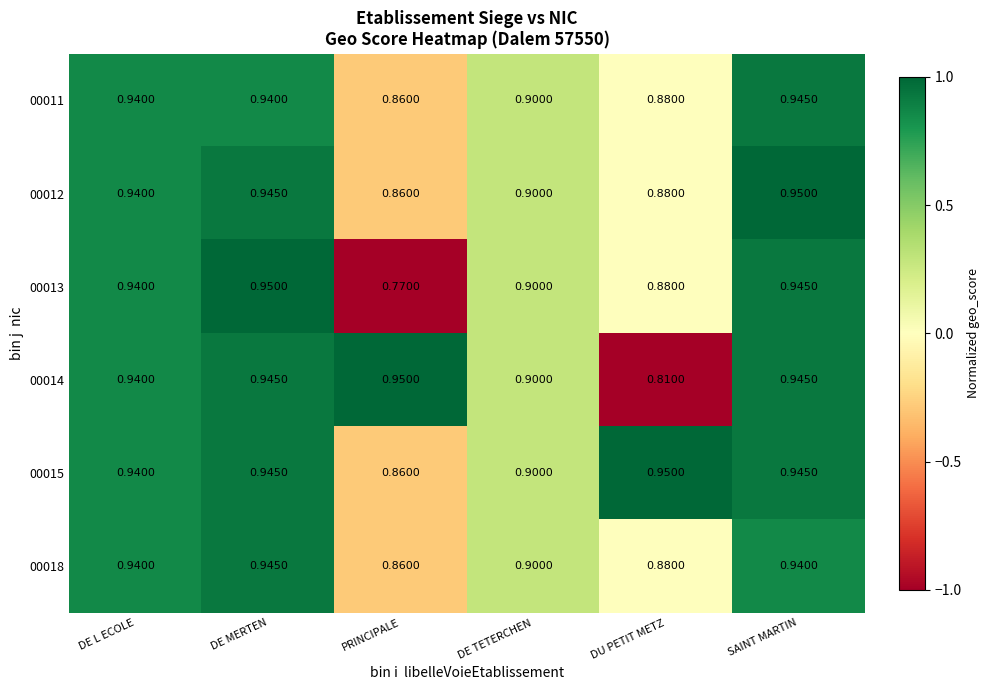

Count the number of data series in this chart.

6